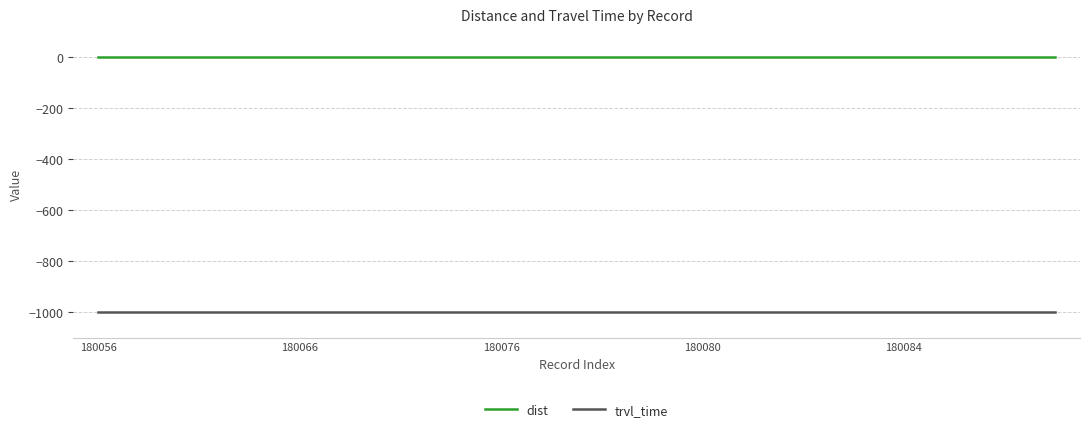

Which series has the largest total across all categories?

dist